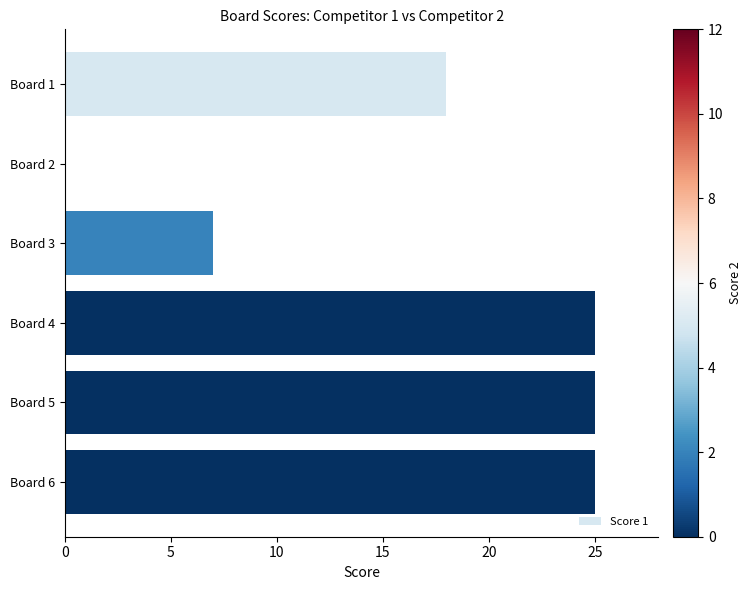

What is the sum of the values at Board 1 and Board 4?

43